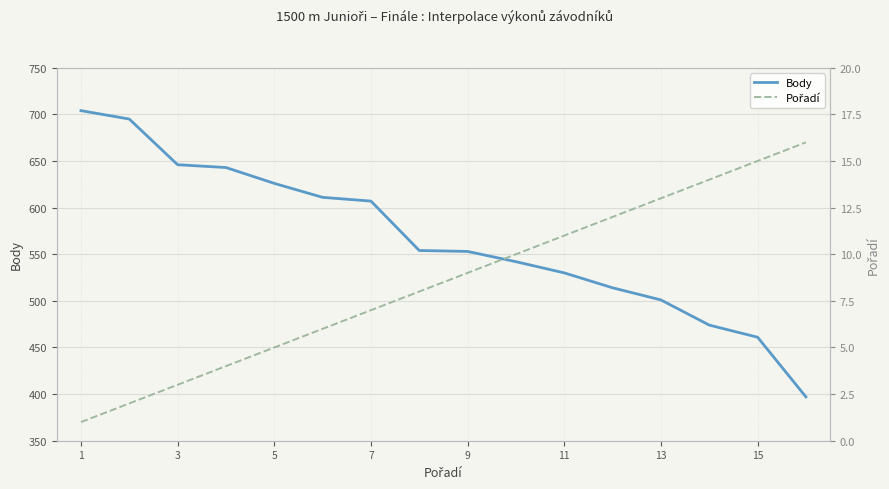

What is the lowest value of the Body series?

397